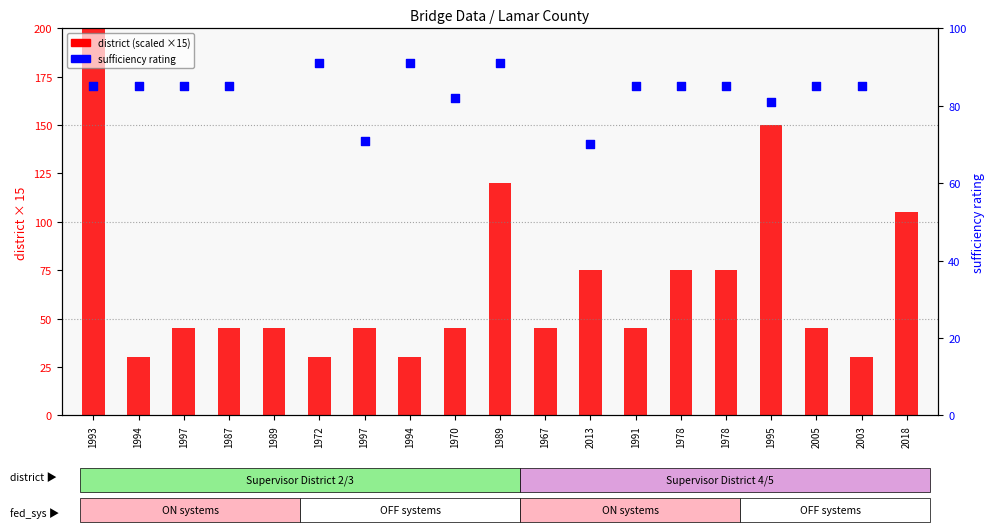

Which series has the largest Y range (max minus min)?

district (scaled)